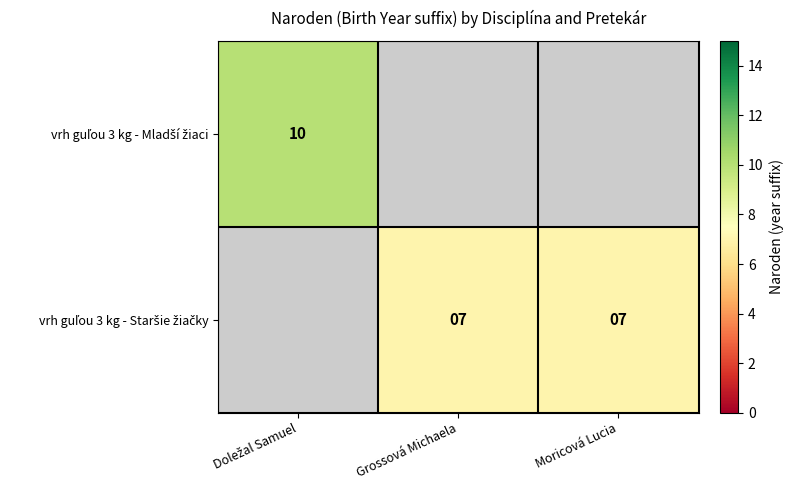

How many values in vrh guľou 3 kg - Staršie žiačky are above zero?

2